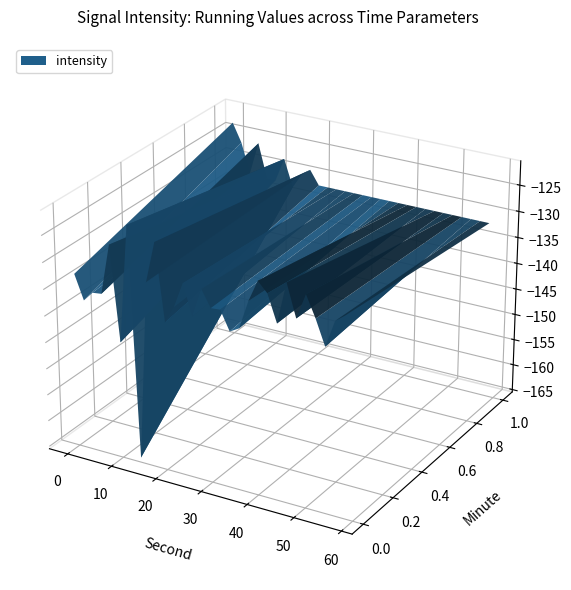

Reading right to left, transcribe all the data shown in this chart.

-129.0	-130.3	-133.1	-127.9	-132.5	-132.5	-126.0	-132.2	-126.5	-123.0	-128.2	-129.6	-134.6	-130.0	-126.0	-130.8	-124.8	-132.6	-127.6	-125.7	-129.8	-135.2	-136.2	-132.6	-132.8	-129.7	-135.1	-129.5	-134.3	-137.5	-123.2	-130.9	-164.6	-121.3	-143.4	-125.7	-135.2	-135.4	-137.2	-132.7